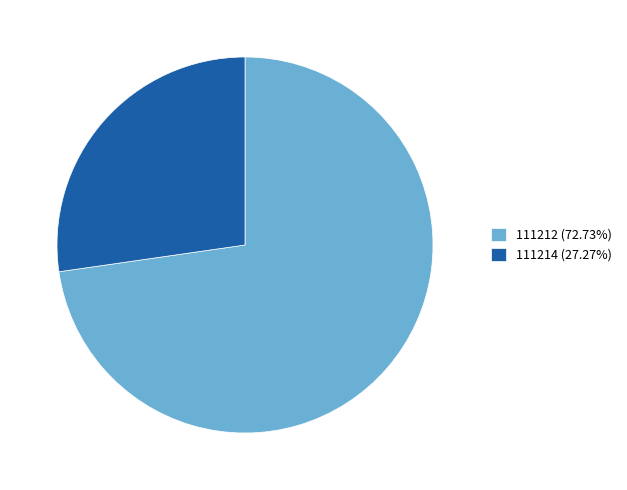

Between 111212 and 111214, which is larger?

111212